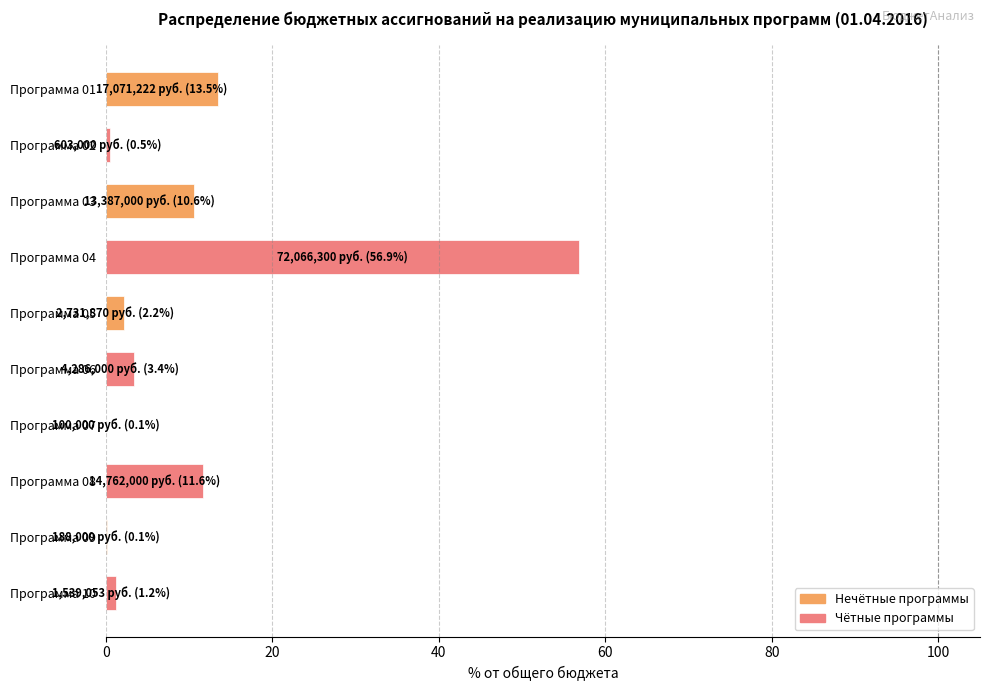

How many categories are shown in the chart?

10